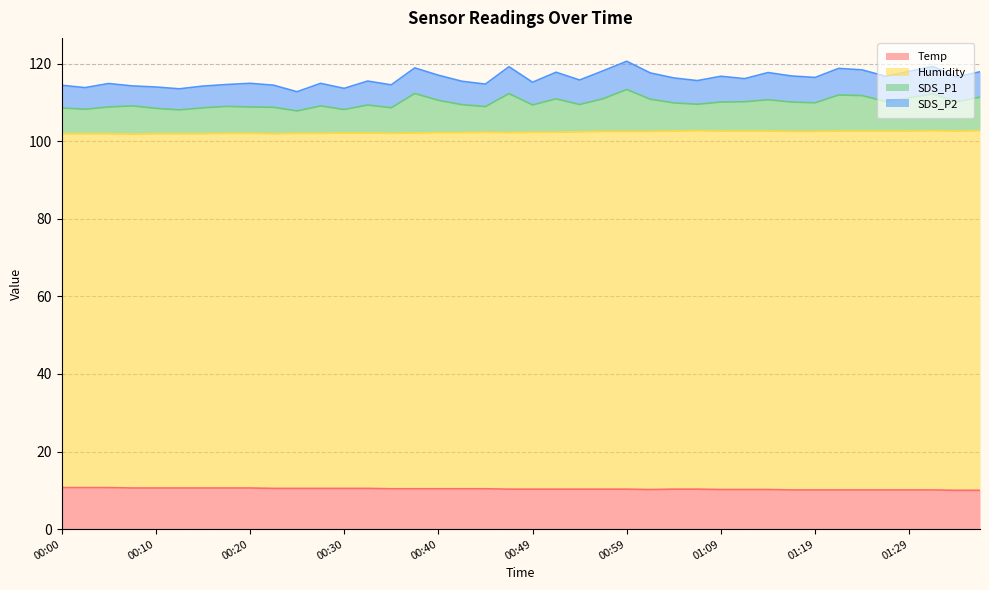

The value of Humidity at 00:23 is 101.9. True or false?

True